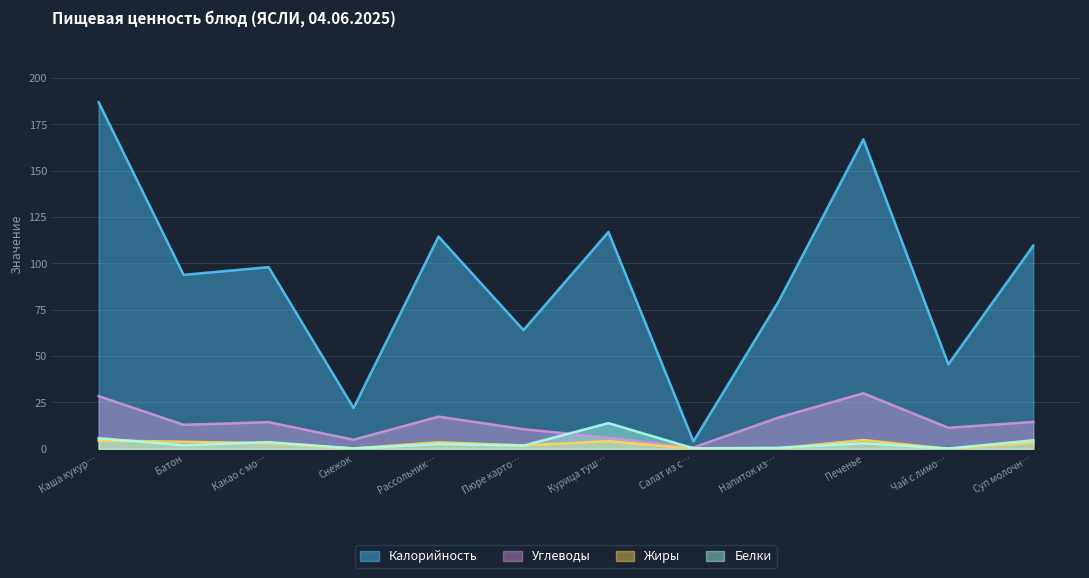

How many lines are shown in the chart?

4